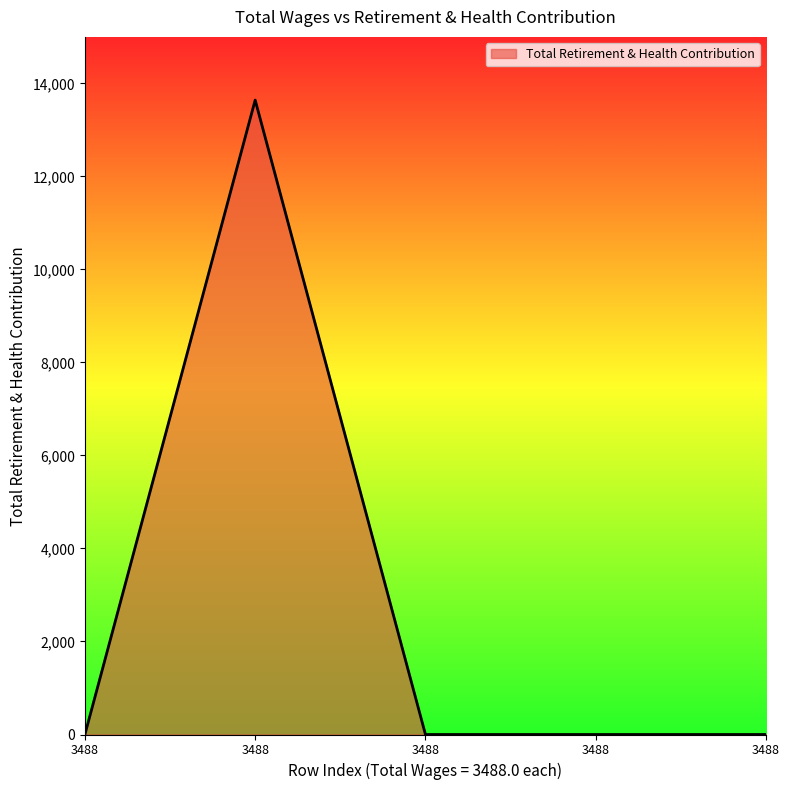

Reading left to right, extract all data points from this chart.

3488.0=0	3488.0=13641	3488.0=0	3488.0=0	3488.0=0